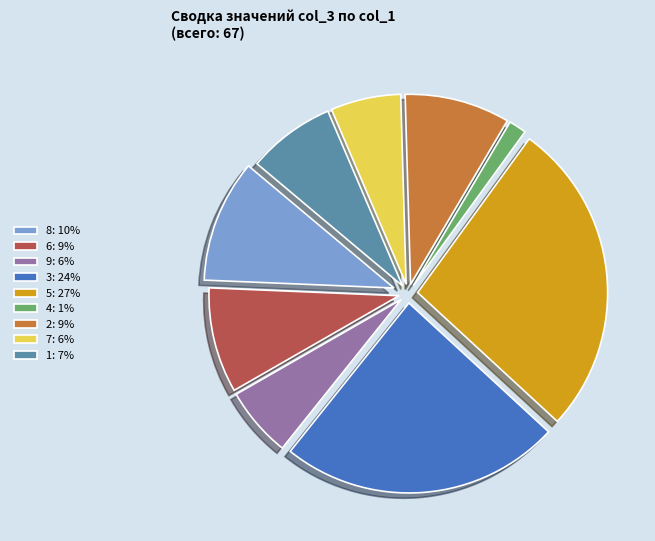

How many segments does this pie chart have?

9